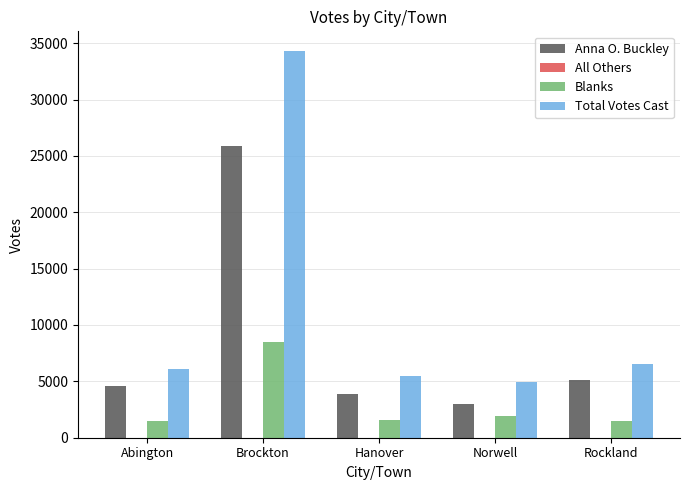

At which label does Anna O. Buckley reach its peak?

Brockton